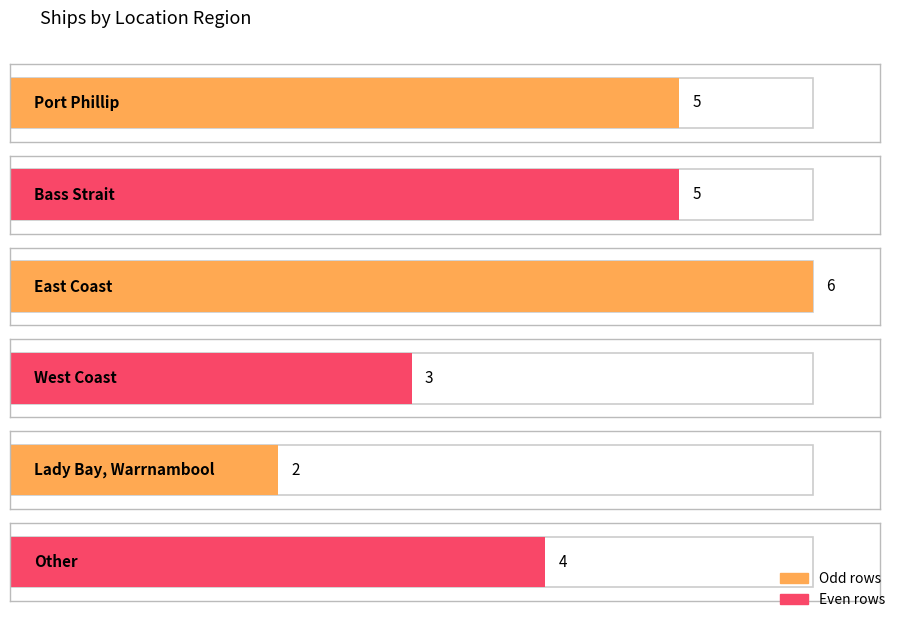

Rank the categories by value from highest to lowest.

East Coast, Port Phillip, Bass Strait, Other, West Coast, Lady Bay, Warrnambool